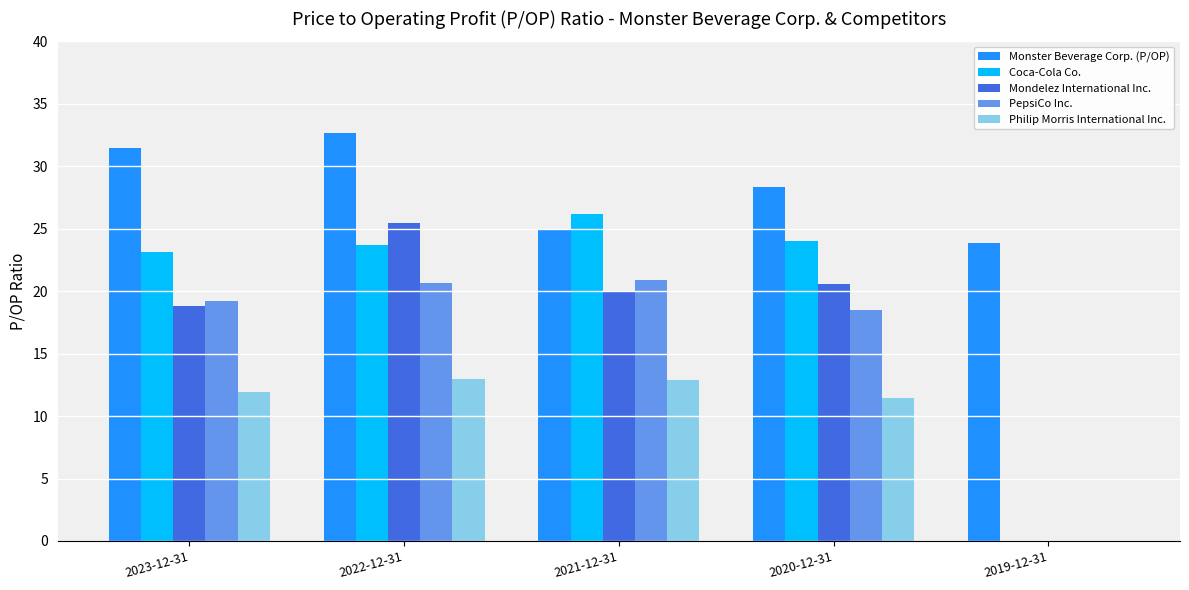

Which series changed the most between 2022-12-31 and 2021-12-31?

Monster Beverage Corp. (P/OP)